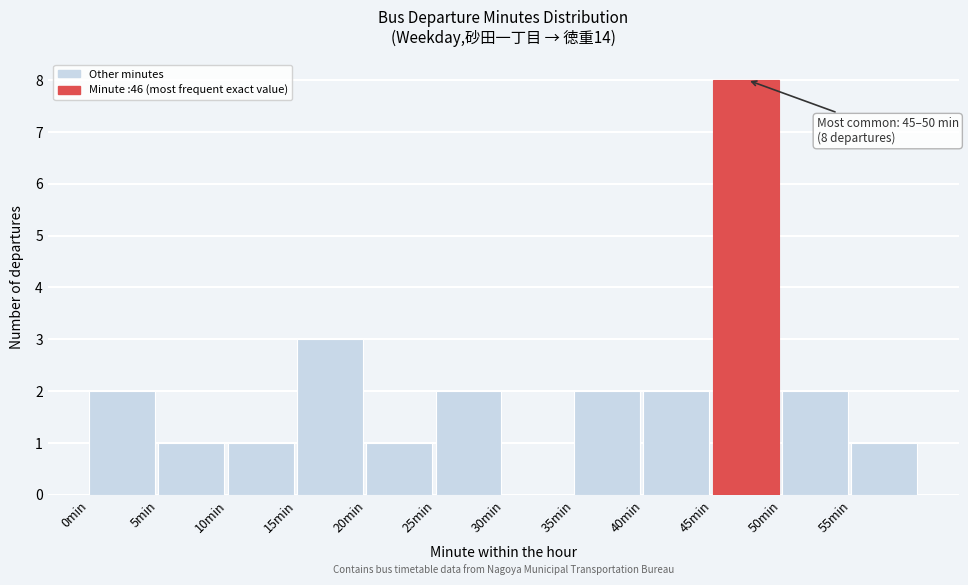

Which range on the x-axis has the tallest bar?

45 to 50